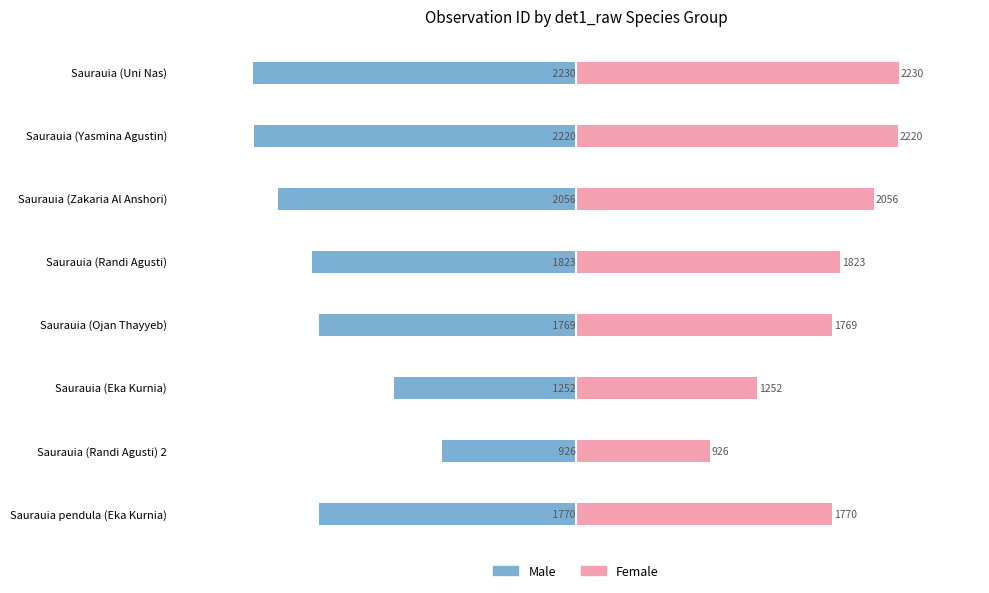

At Saurauia (Ojan Thayyeb), list the series in order from largest to smallest.

Female, Male